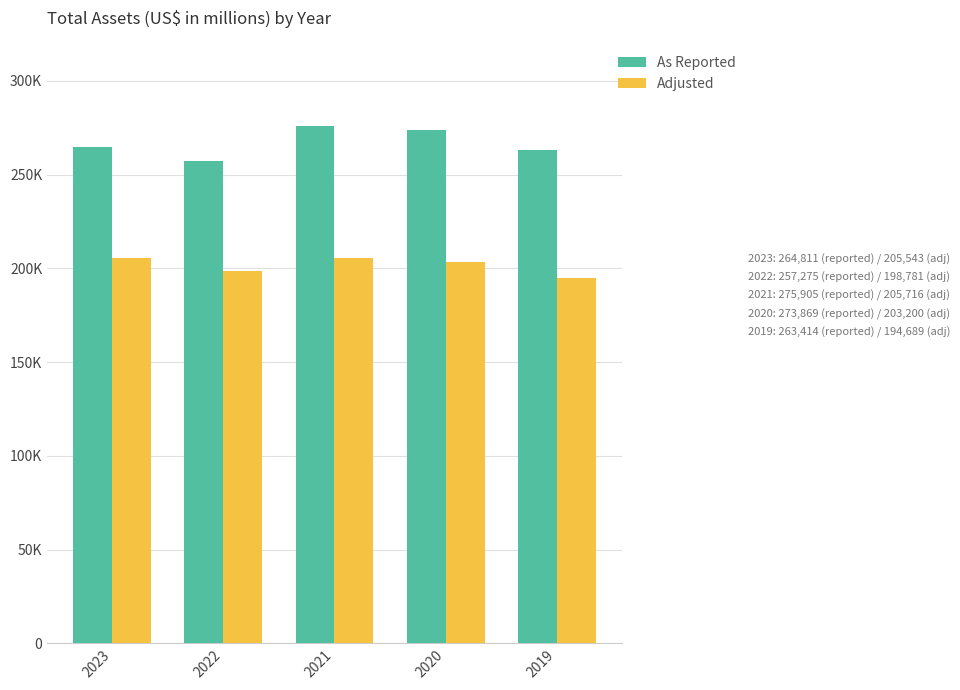

Are the bars grouped side by side (vs. stacked)?

Yes